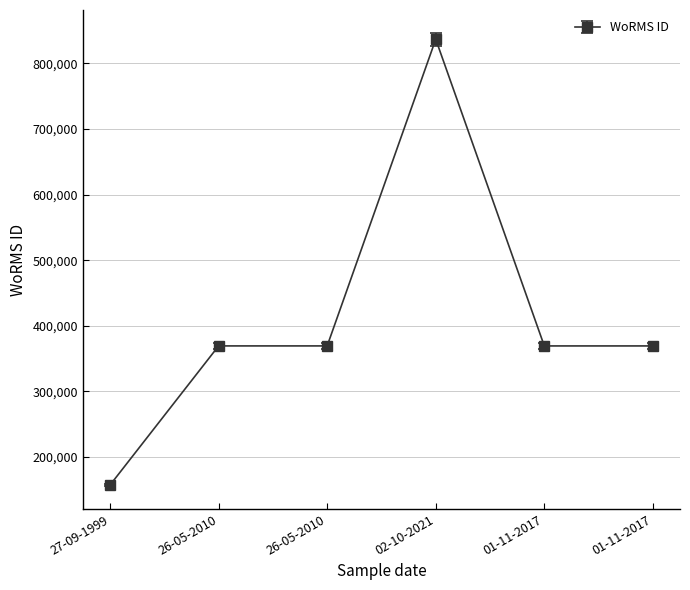

How many lines are shown in the chart?

1